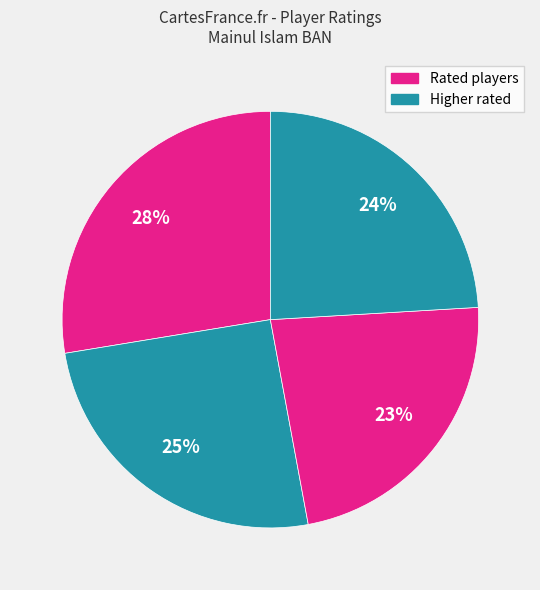

How many slices are in this pie chart?

4